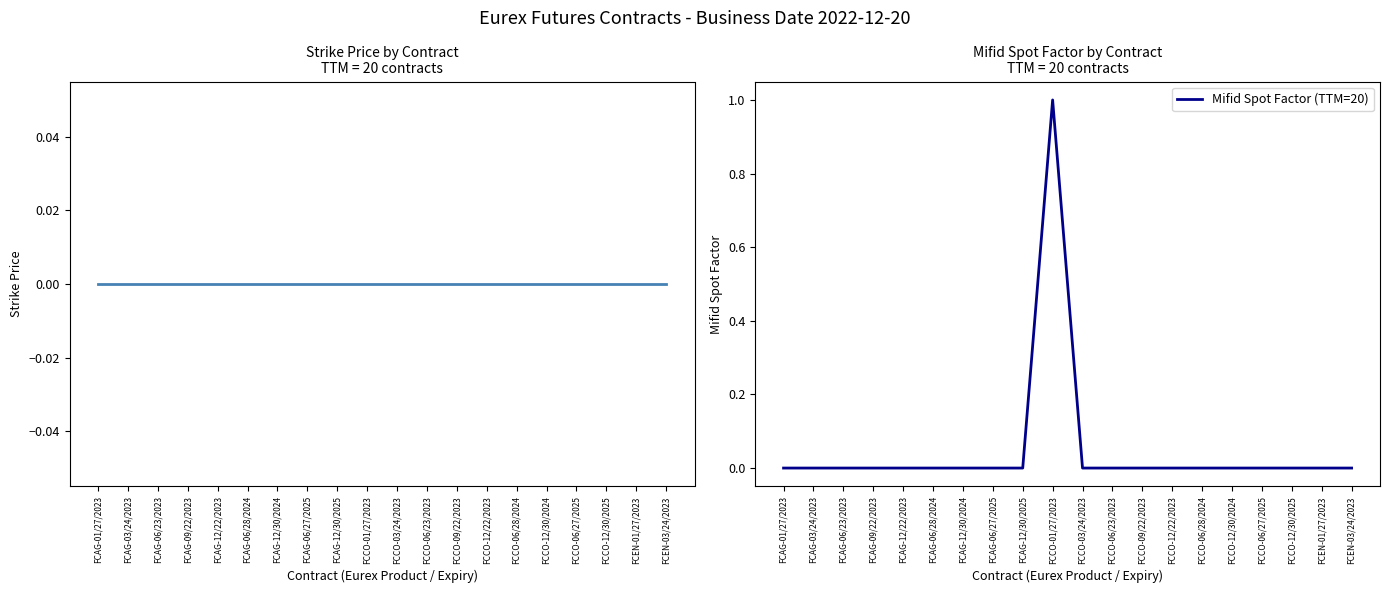

Which category has the highest value in the Mifid Spot Factor (TTM=20) series?

FCCO-01/27/2023